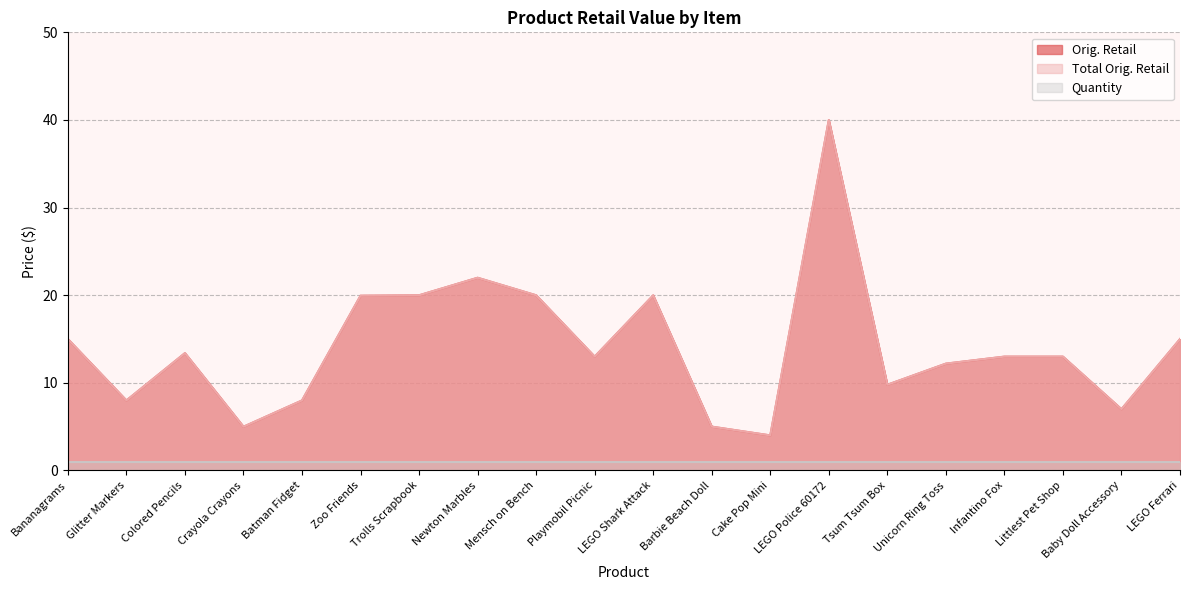

Does the chart have visible grid lines?

Yes